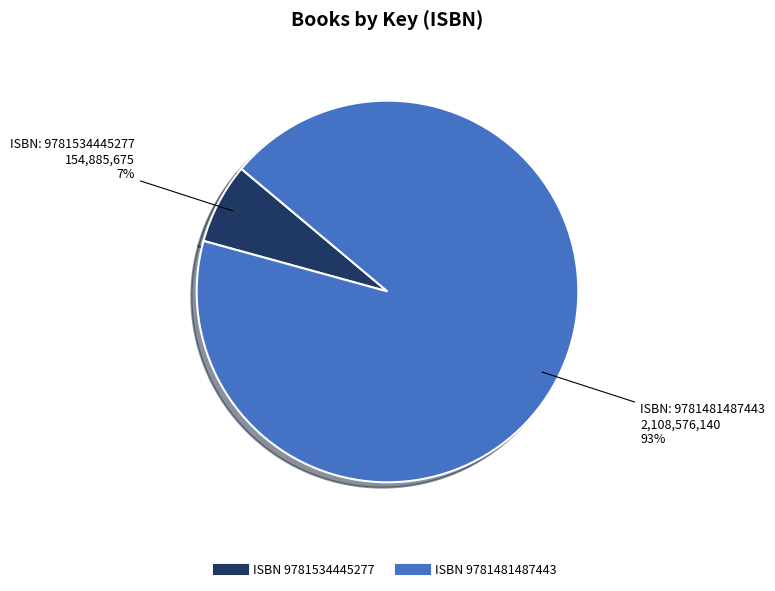

Is there any slice that represents more than half of the pie?

Yes